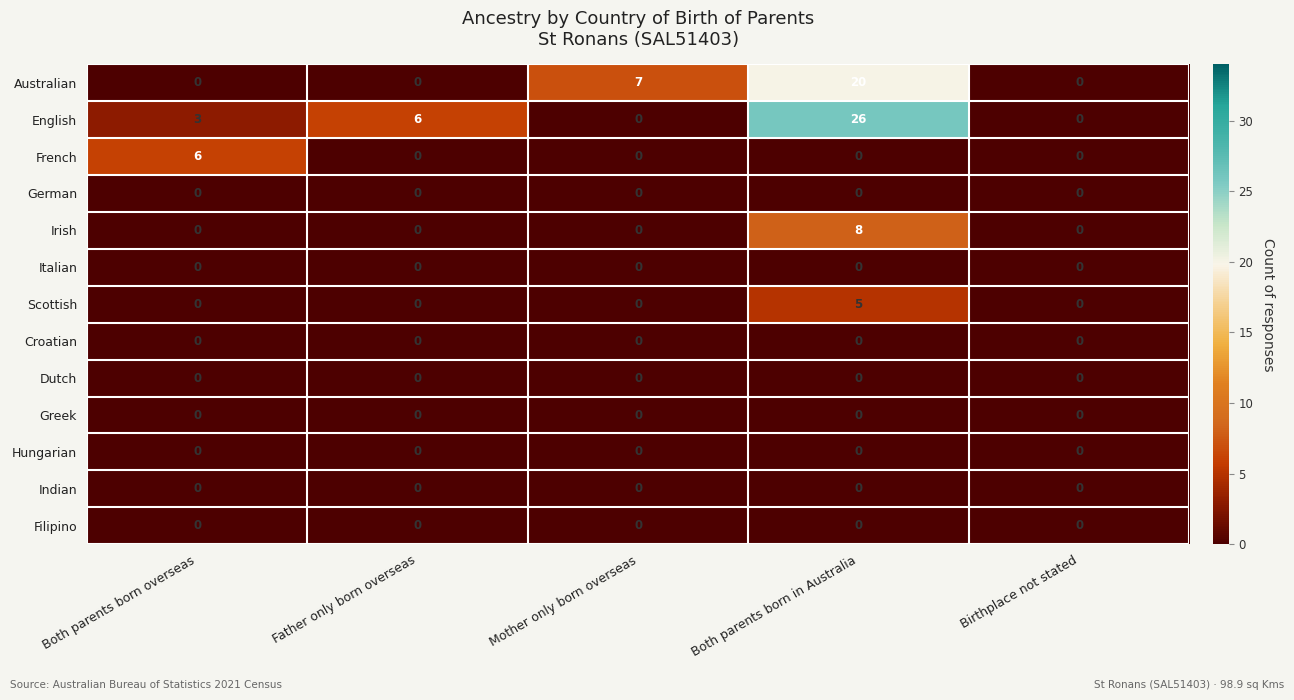

The value of Irish at Father only born overseas is -4. True or false?

False